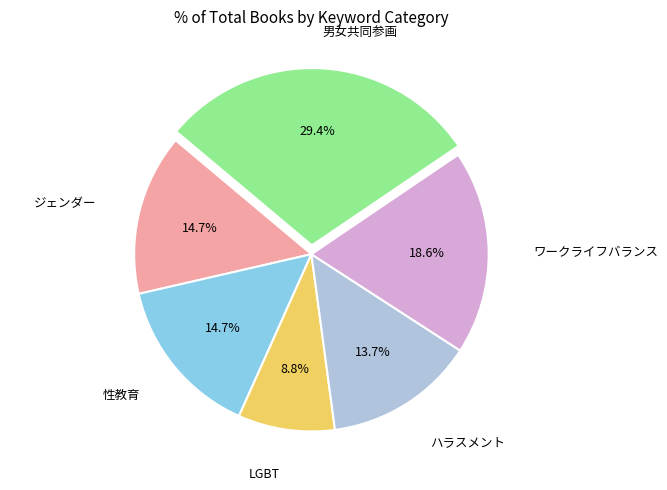

Does any single category account for the majority?

No